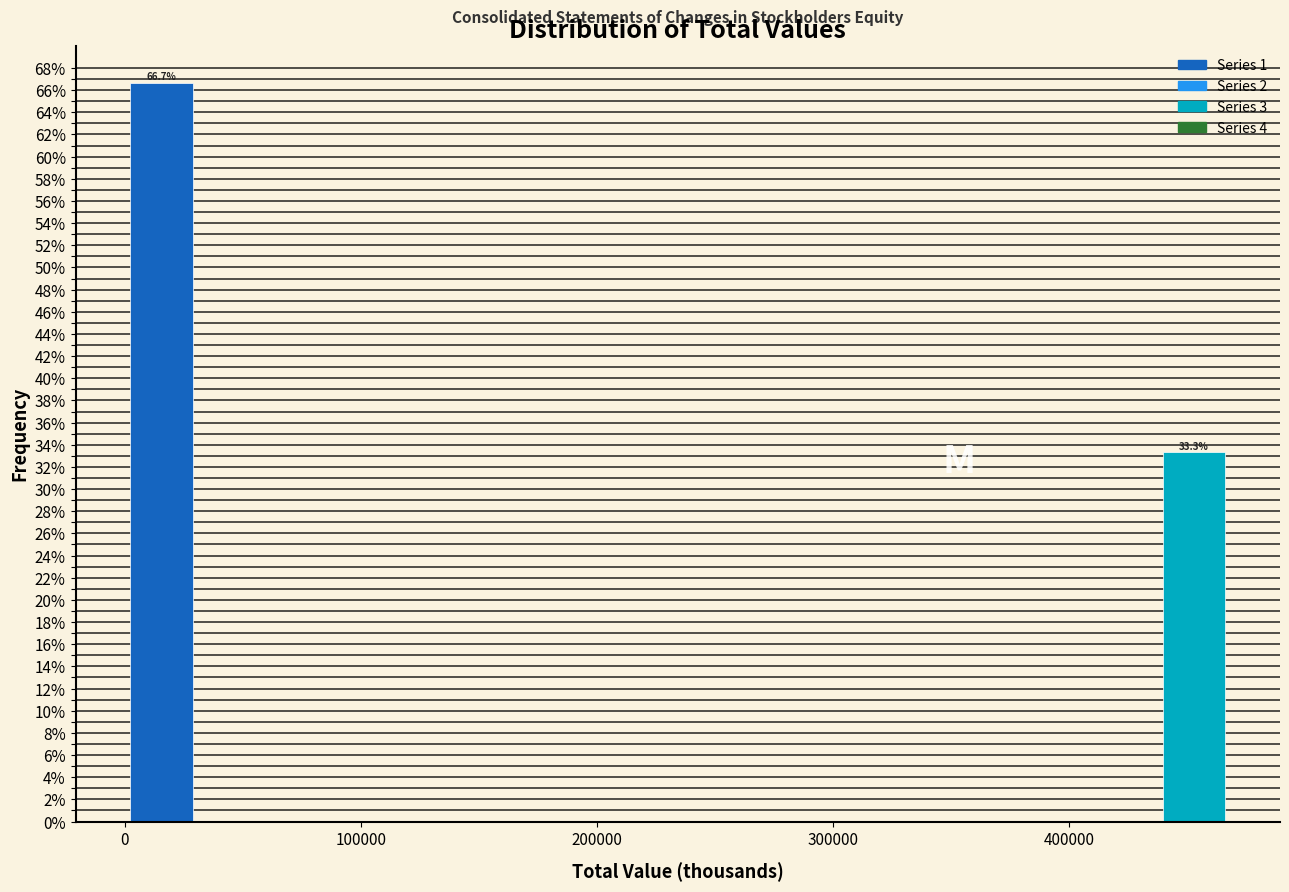

Around what value on the x-axis is the tallest bar? Give the approximate position of its centre, as read against the axis.

20000